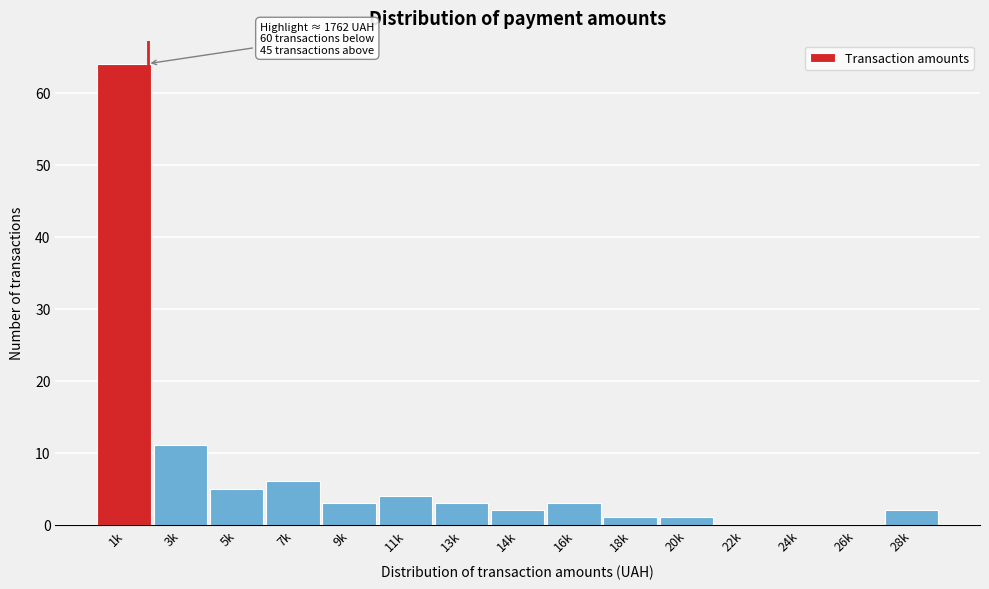

Reading left to right, transcribe all the data shown in this chart.

1k=64	3k=11	5k=5	7k=6	9k=3	11k=4	13k=3	14k=2	16k=3	18k=1	20k=1	22k=0	24k=0	26k=0	28k=2